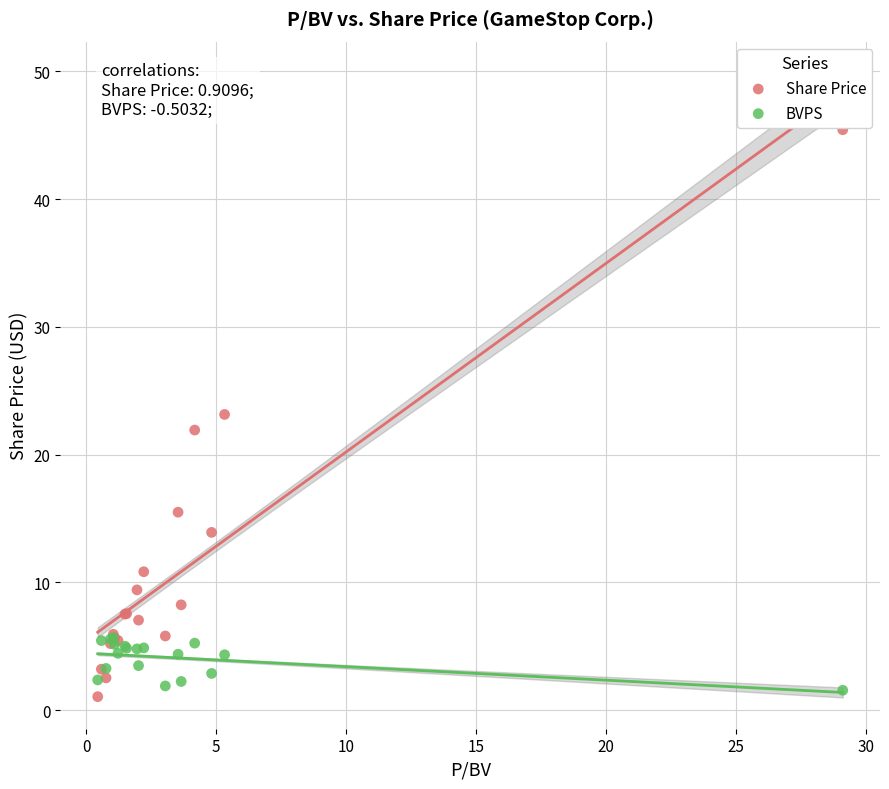

What are all the series names shown in the legend?

Share Price, BVPS